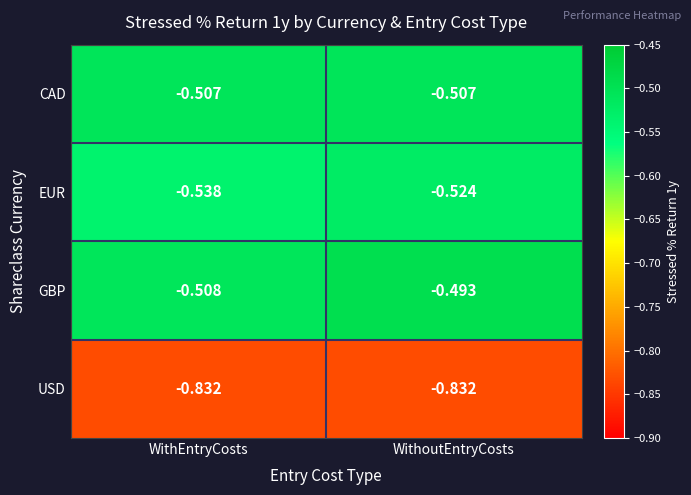

Between WithEntryCosts and WithoutEntryCosts, which series saw the biggest shift?

GBP